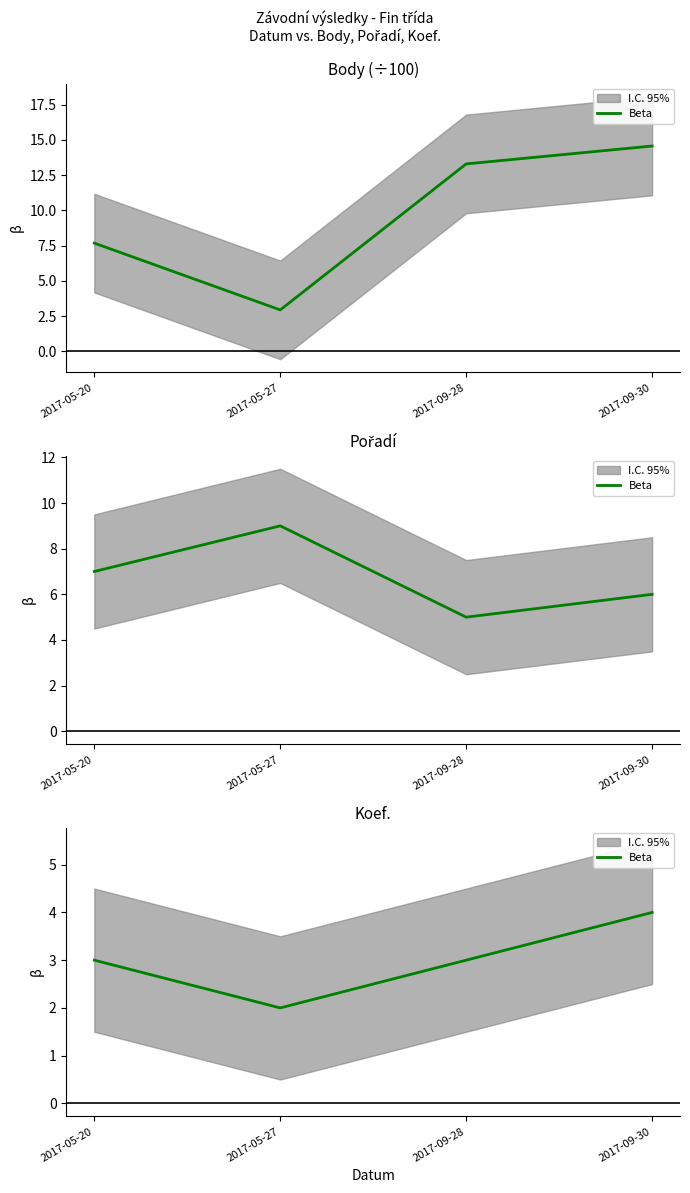

What is the label of the 3rd point from the left?

2017-09-28